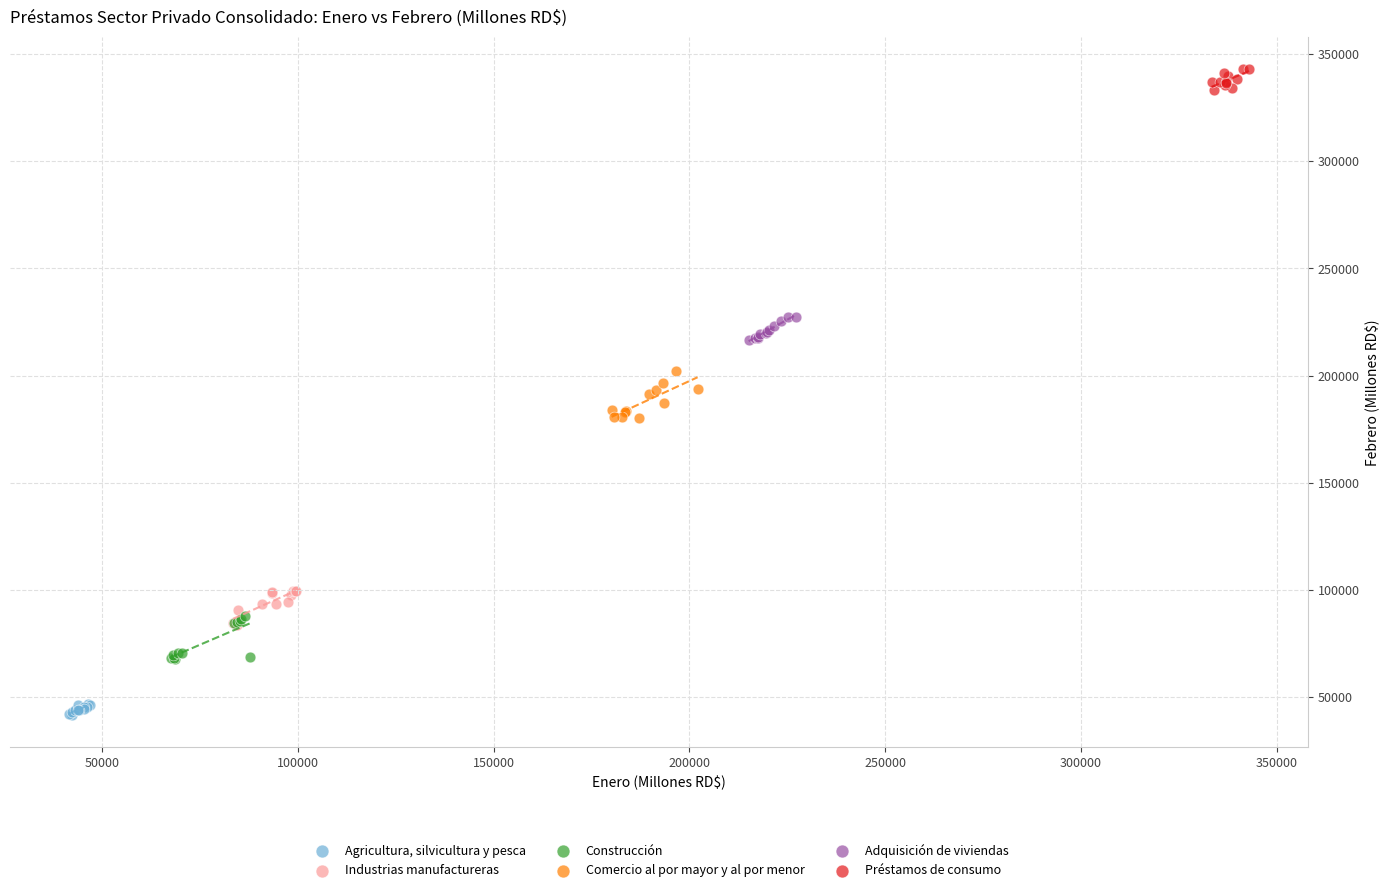

Which series contains the lowest Y value?

Agricultura, silvicultura y pesca